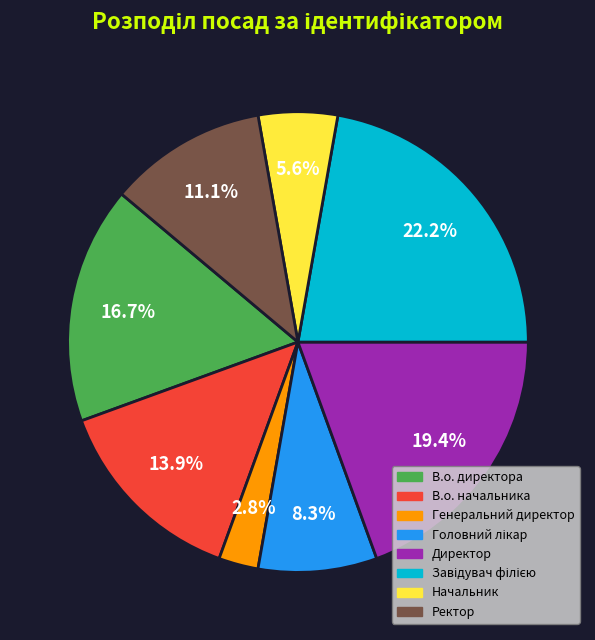

What is the ratio of the value at Ректор to the value at В.о. начальника?

0.8